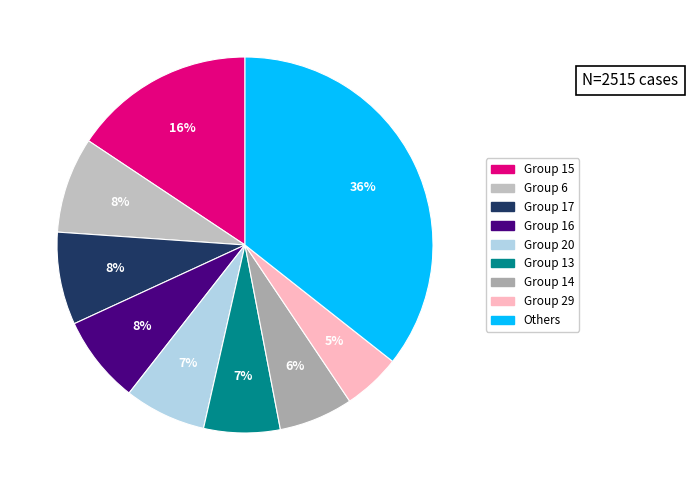

To the nearest percent, what is the difference between the largest and smallest slice percentages?

31%